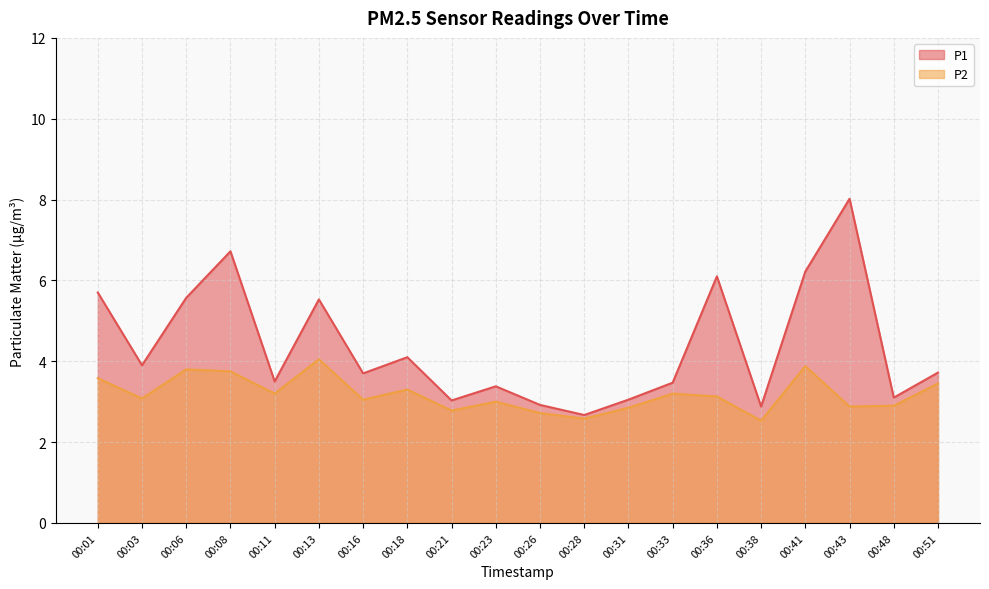

What is the maximum value for P2?

4.0